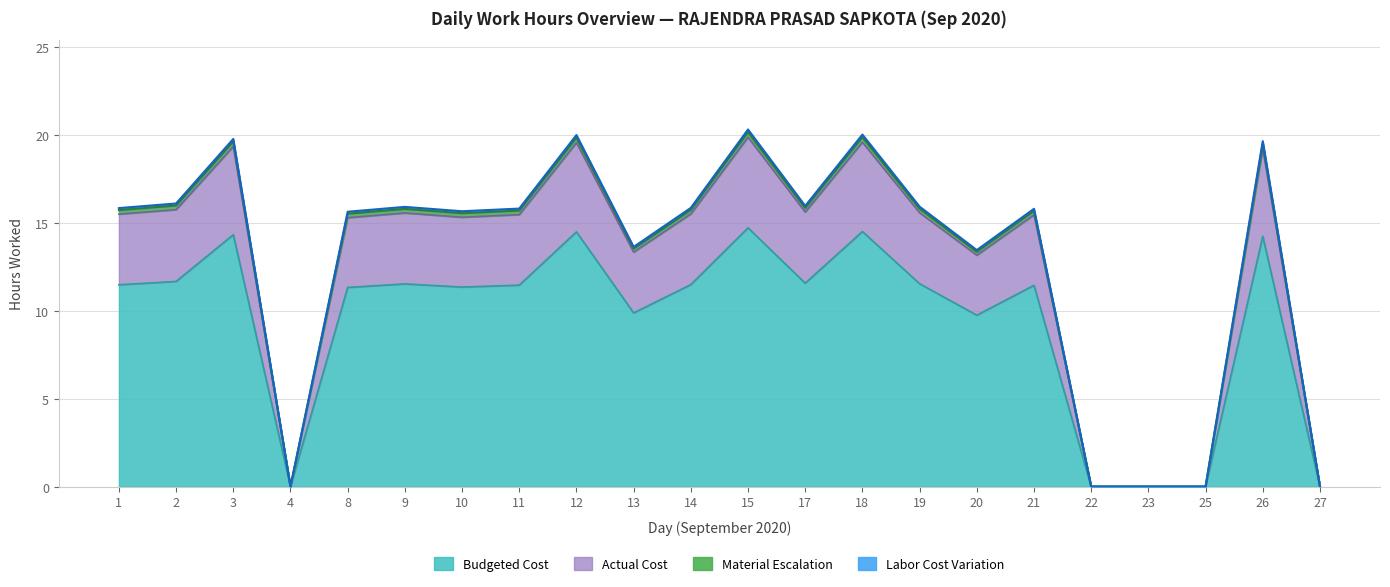

Does the chart have visible grid lines?

Yes